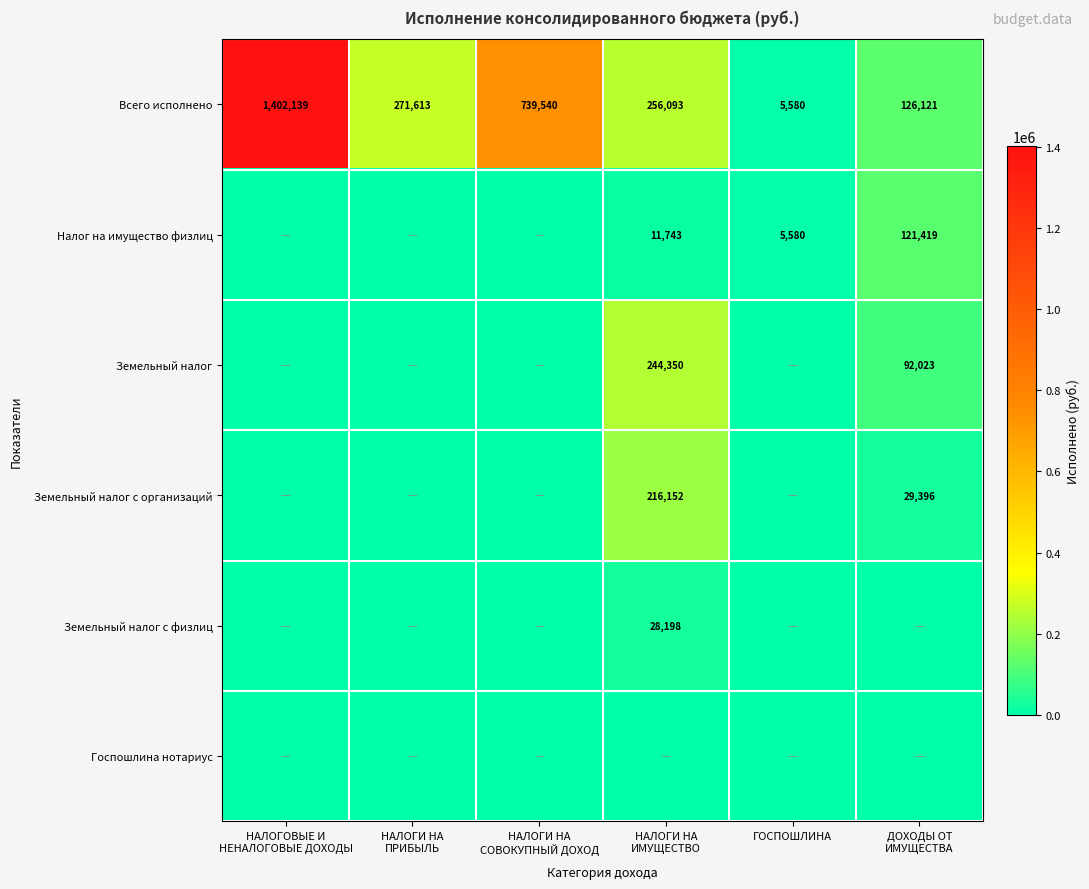

What is the difference between the highest and lowest values at НАЛОГИ НА
СОВОКУПНЫЙ ДОХОД?

739540.2